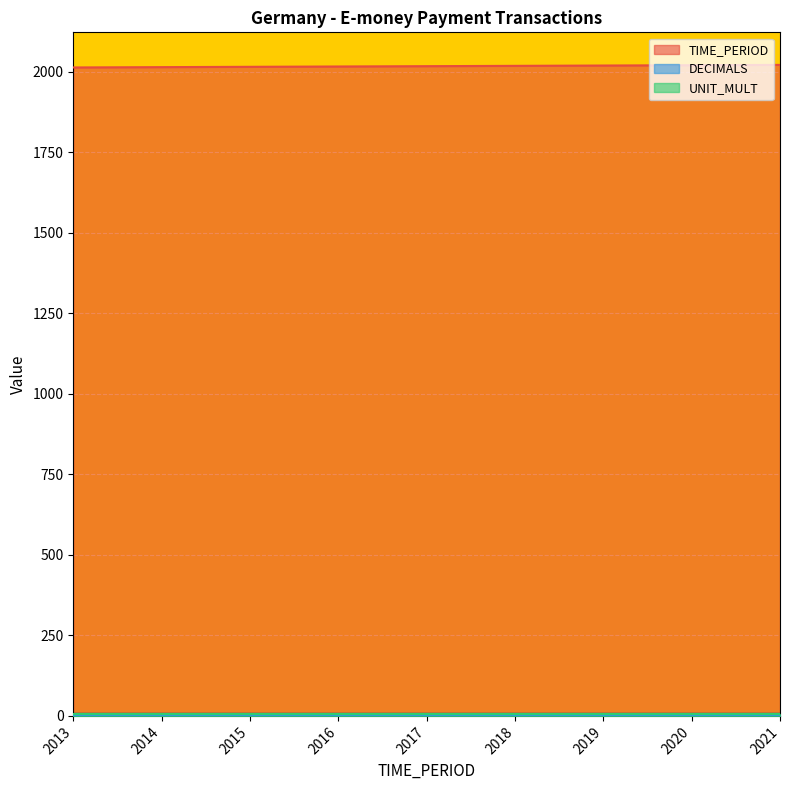

Read the DECIMALS value at 2017.

3